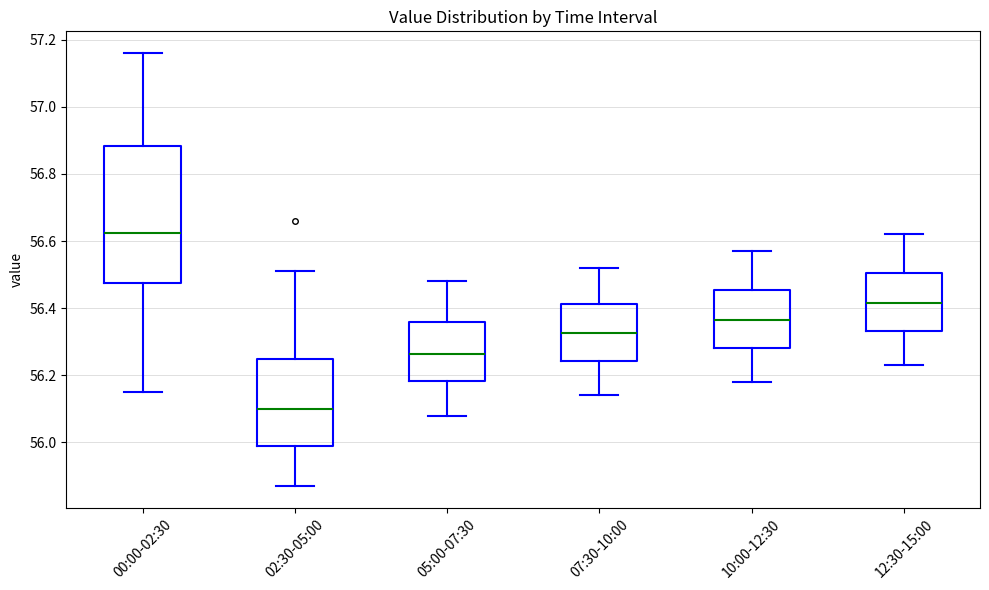

Where is the upper edge of the box for 07:30-10:00 on the y-axis? The values are not printed on the chart, so give them approximately, as read against the axis.

56.42